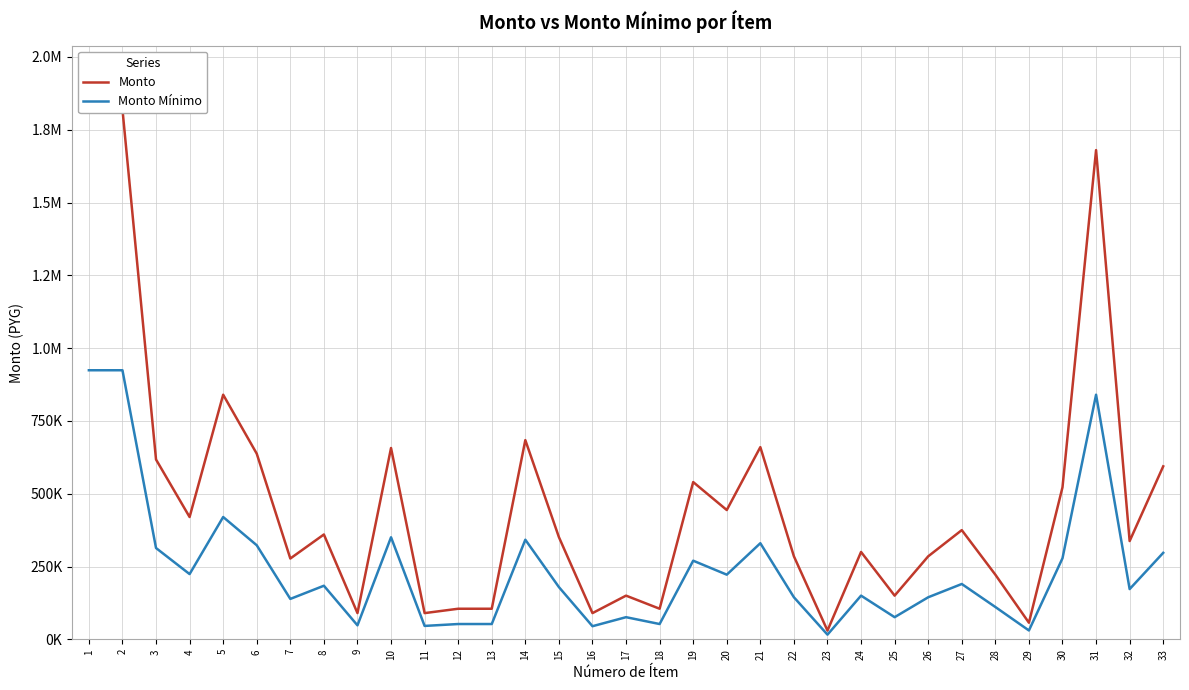

How many data points does each series have?

33